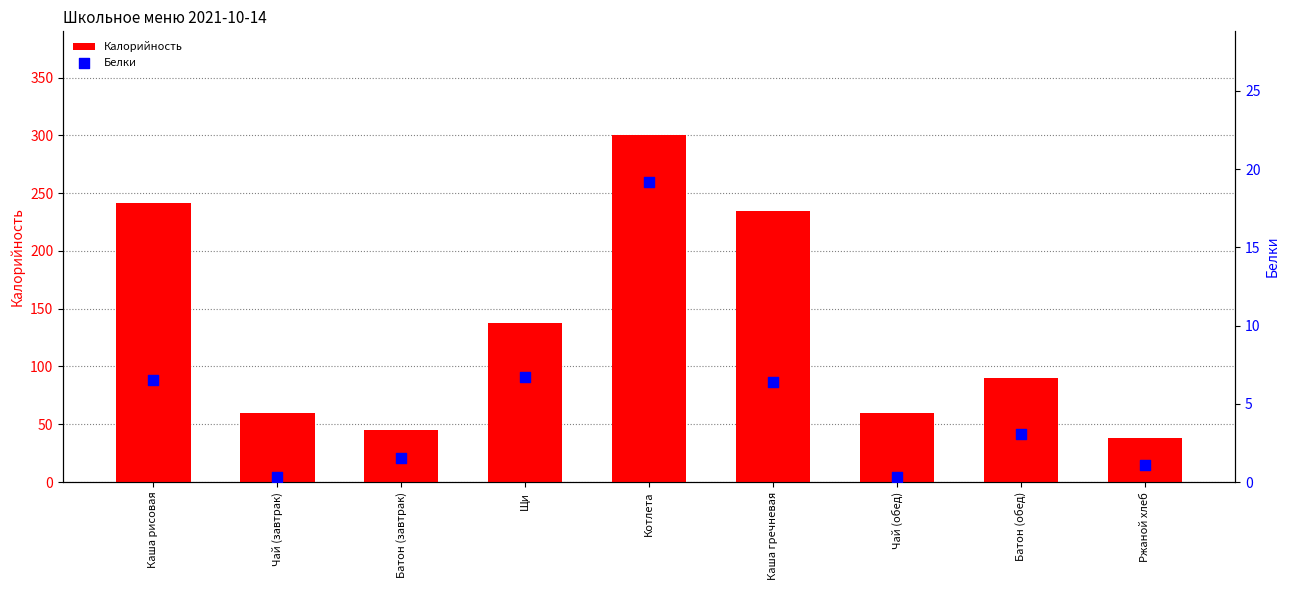

At which category is the sum across all series the highest?

Котлета